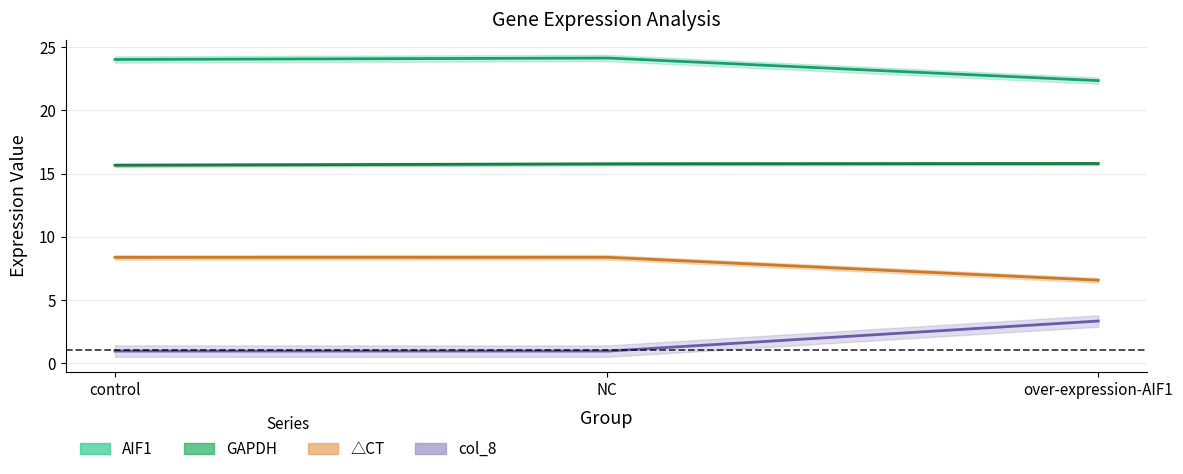

How many lines are shown in the chart?

4